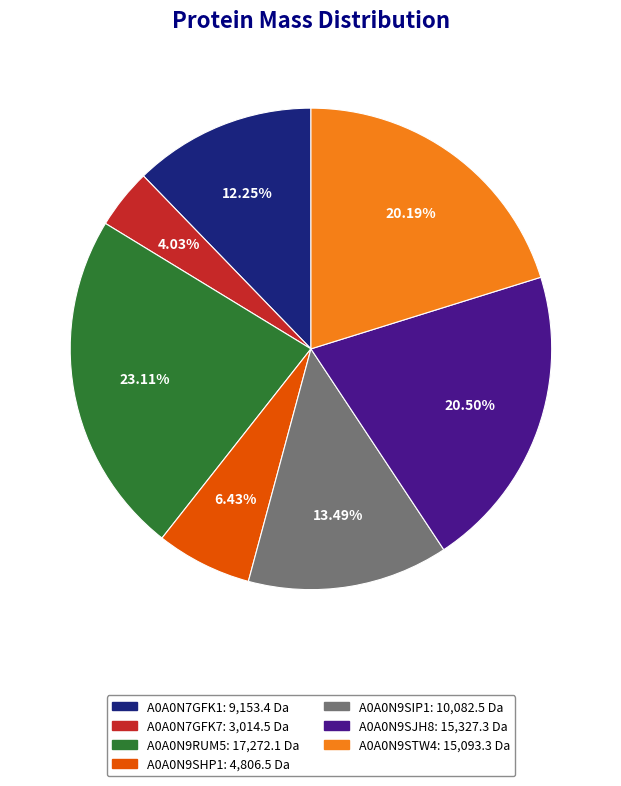

Is the sum of A0A0N9SHP1 and A0A0N9SIP1 greater than half?

No